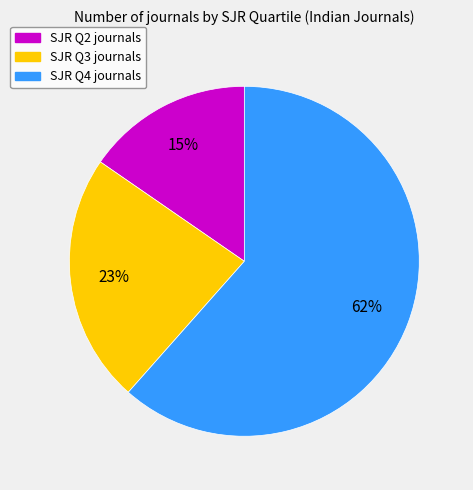

To the nearest percent, what is the average slice percentage?

33%